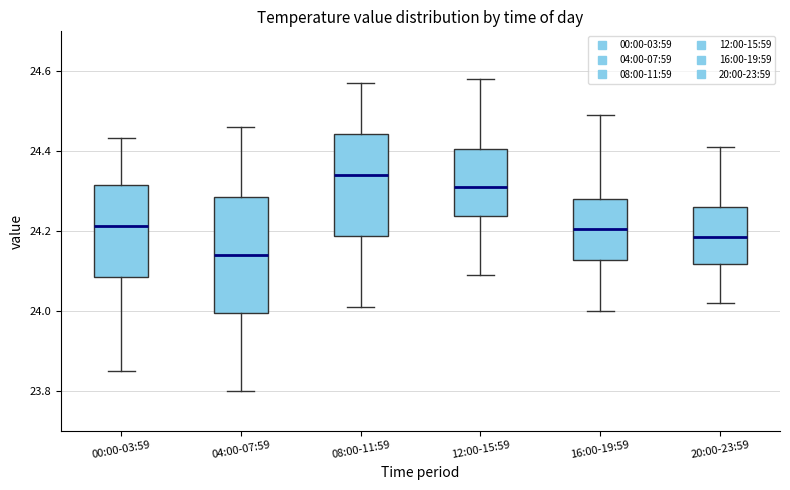

Where does the lower whisker of the box for 16:00-19:59 end on the y-axis? The values are not printed on the chart, so give them approximately, as read against the axis.

24.00